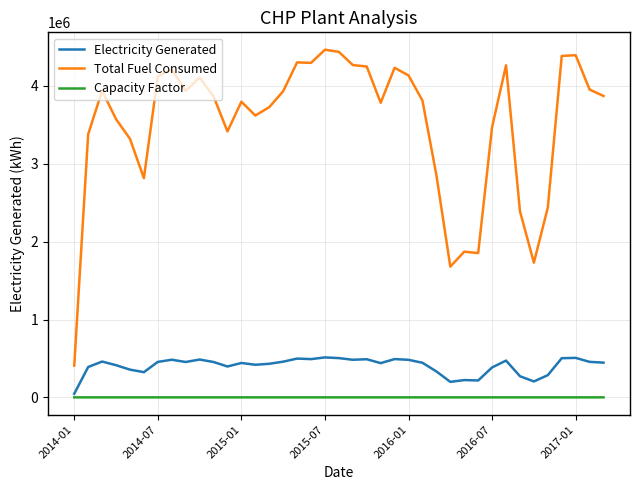

Which series has the largest total across all categories?

Total Fuel Consumed